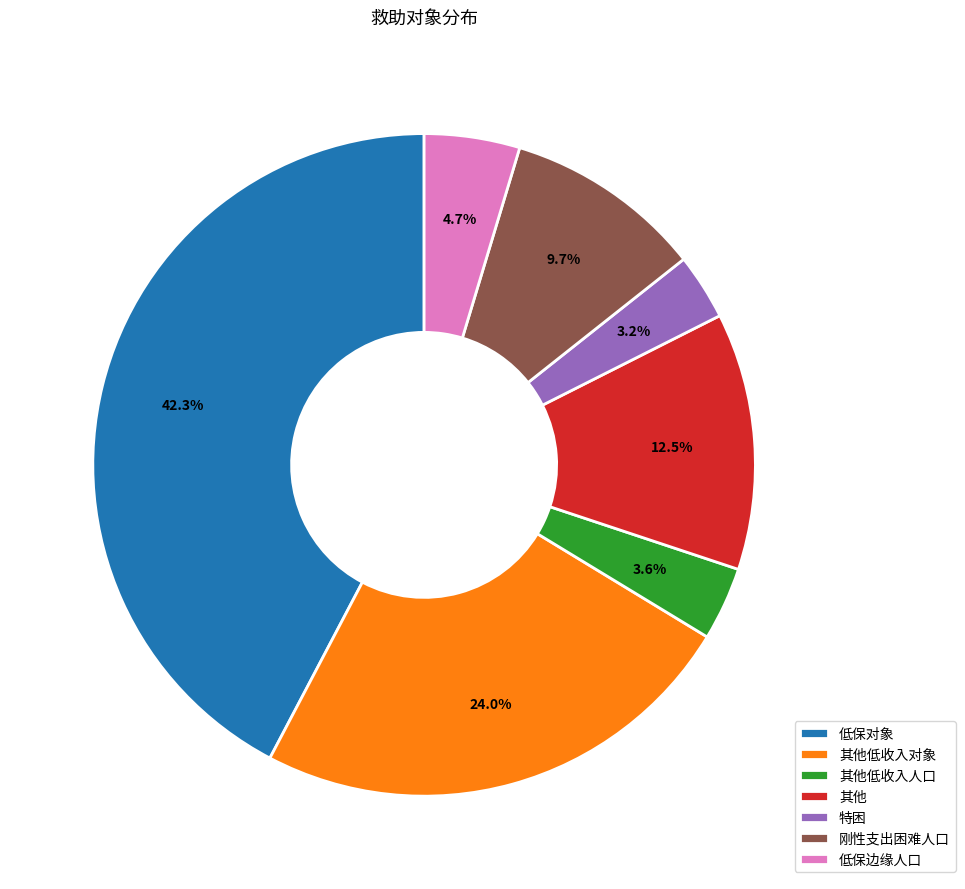

How many segments does this pie chart have?

7